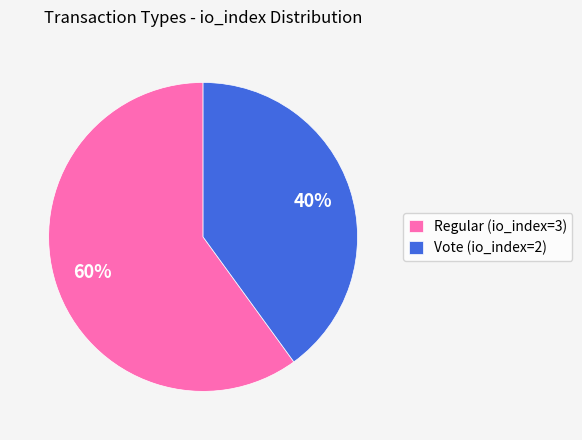

To the nearest percent, what percentage of the pie is Regular?

60%